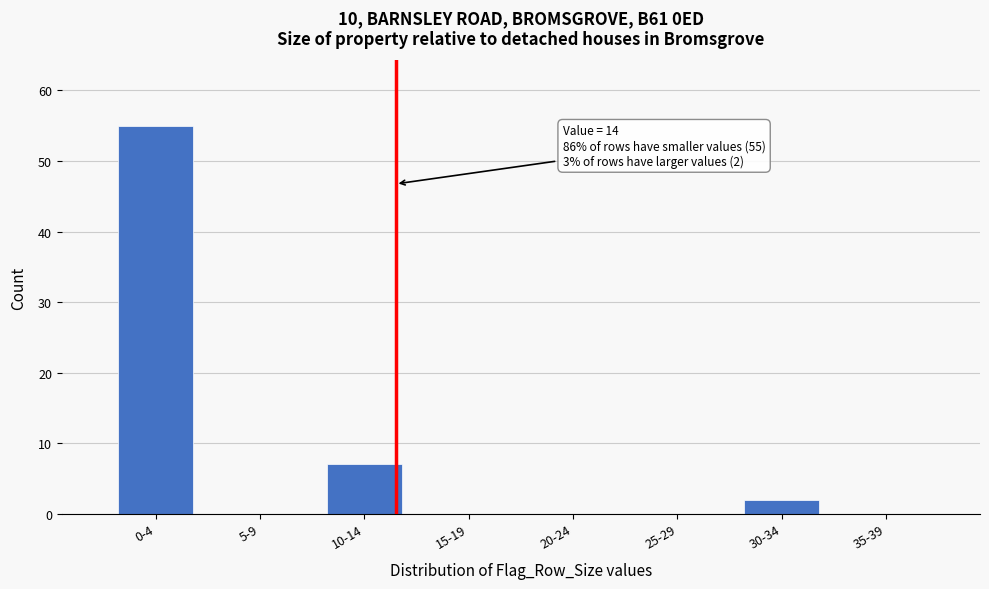

Reading left to right, what are all the values shown in this chart?

0-4=55	5-9=0	10-14=7	15-19=0	20-24=0	25-29=0	30-34=2	35-39=0